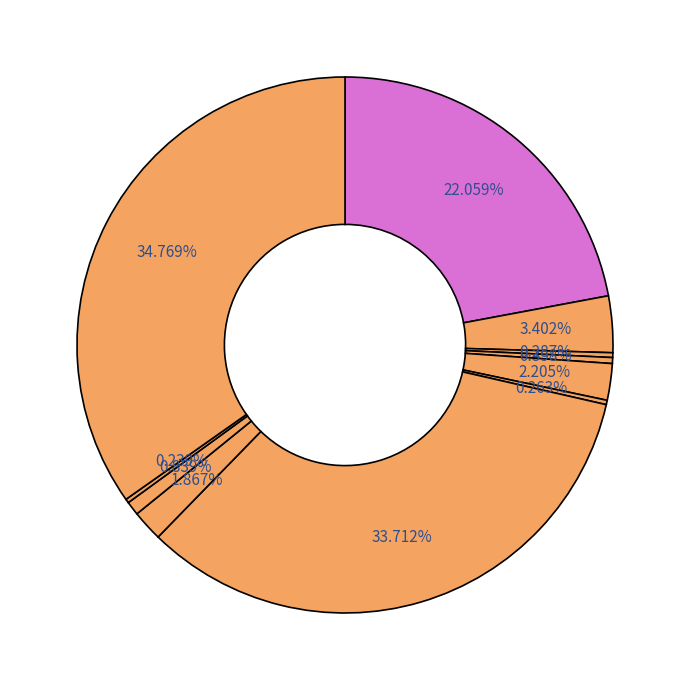

How many segments does this pie chart have?

11